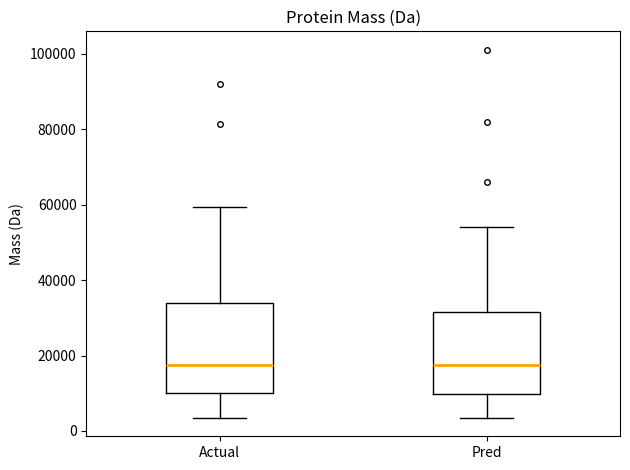

Reading left to right, read every box against the y-axis: the position of its median line, the range the box covers, and the ends of its whiskers. The values are not printed on the chart, so give them approximately, as read against the axis.

Actual: median 18000, box 10000 to 34000, whiskers 4000 to 60000
Pred: median 18000, box 10000 to 32000, whiskers 4000 to 54000